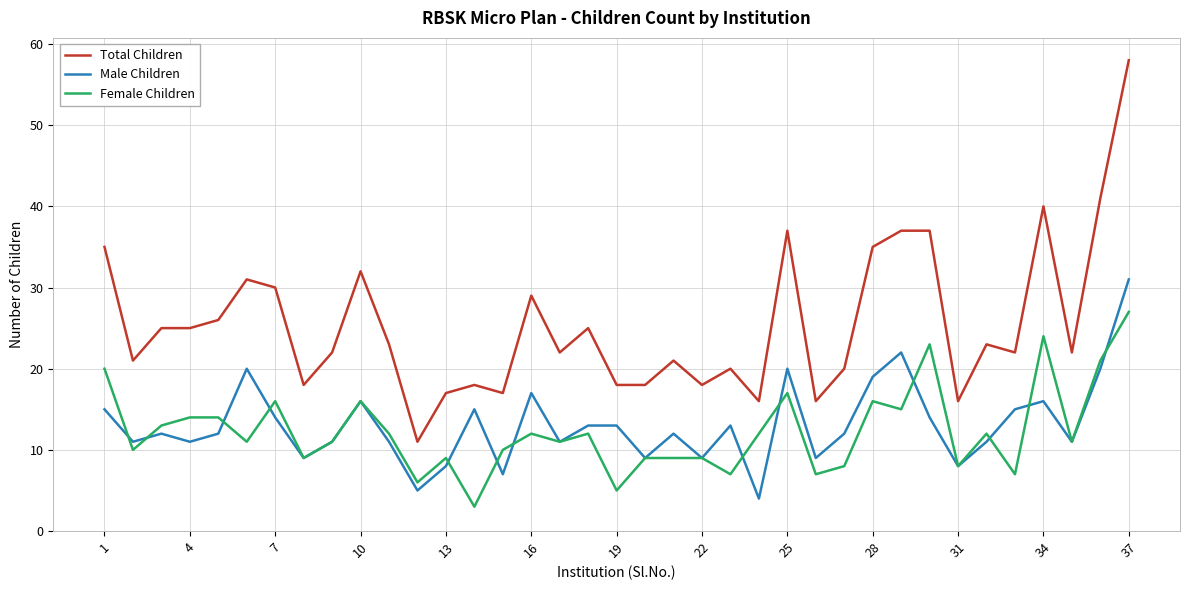

Reading left to right, transcribe all the data shown in this chart.

Total Children: 35	21	25	25	26	31	30	18	22	32	23	11	17	18	17	29	22	25	18	18	21	18	20	16	37	16	20	35	37	37	16	23	22	40	22	41	58
Male Children: 15	11	12	11	12	20	14	9	11	16	11	5	8	15	7	17	11	13	13	9	12	9	13	4	20	9	12	19	22	14	8	11	15	16	11	20	31
Female Children: 20	10	13	14	14	11	16	9	11	16	12	6	9	3	10	12	11	12	5	9	9	9	7	12	17	7	8	16	15	23	8	12	7	24	11	21	27